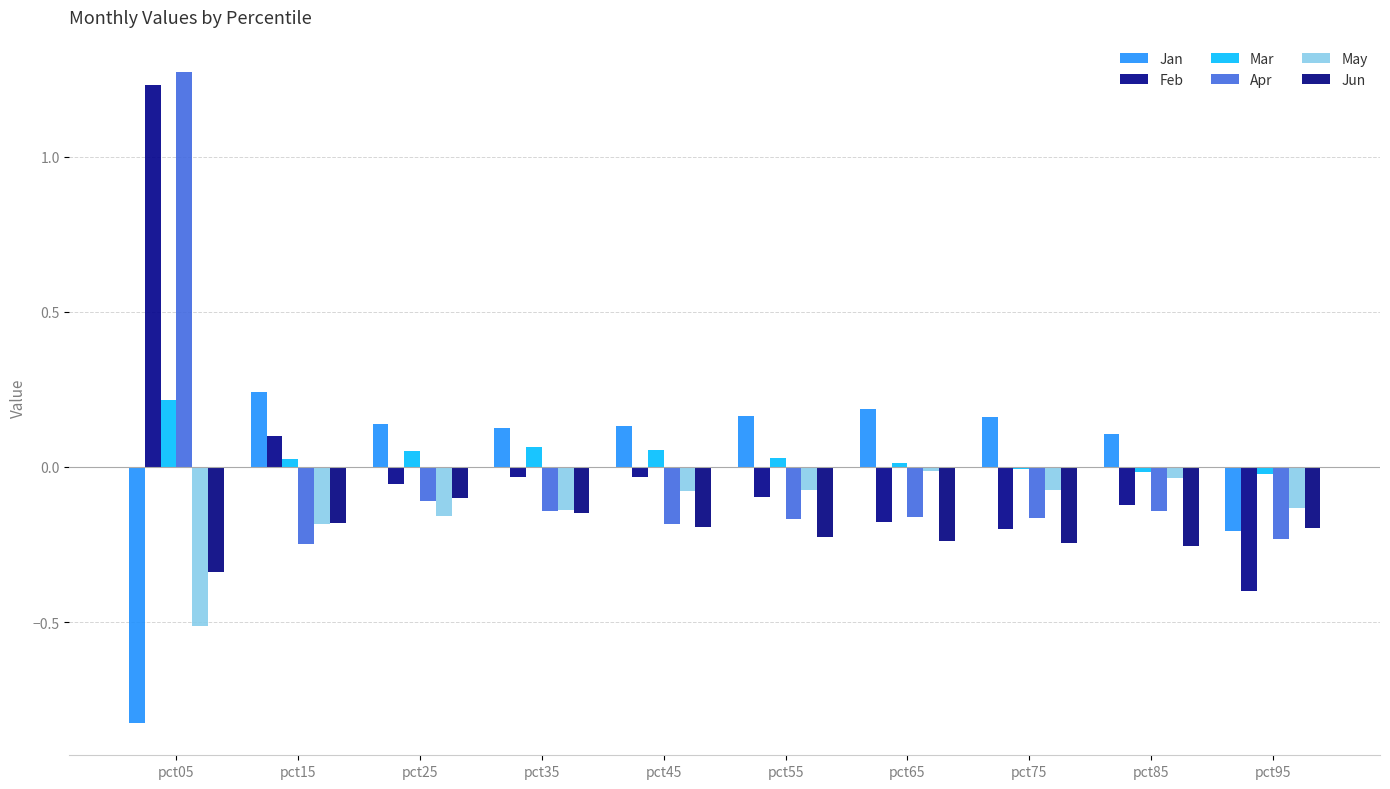

Is the value of Jan at pct45 greater than the value of Apr at pct05?

No